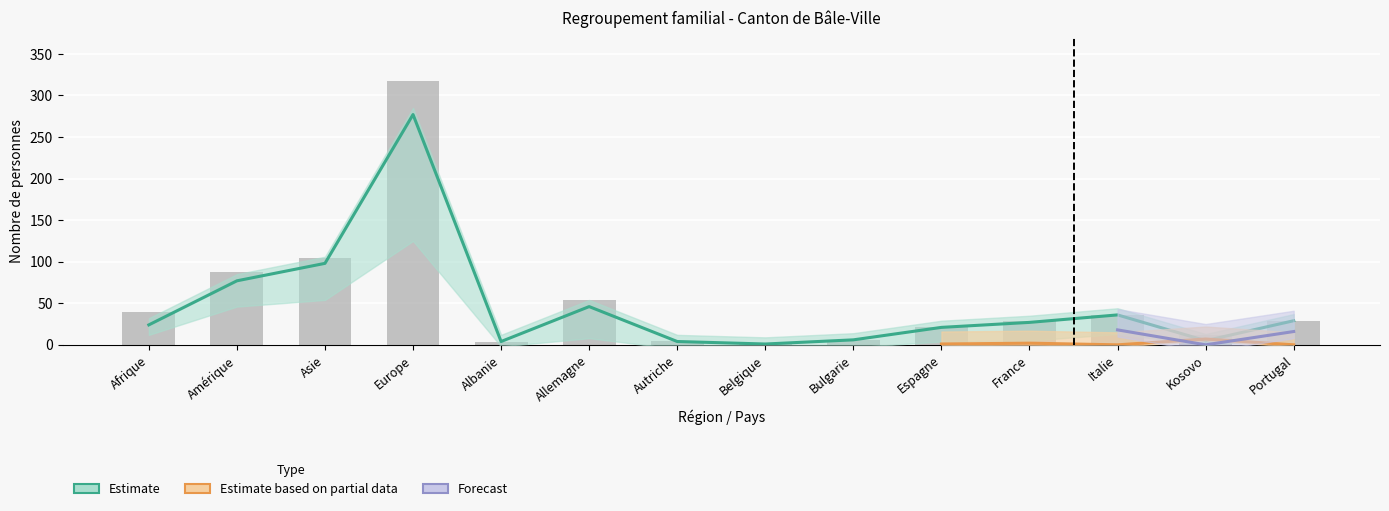

How many groups of bars are there?

14